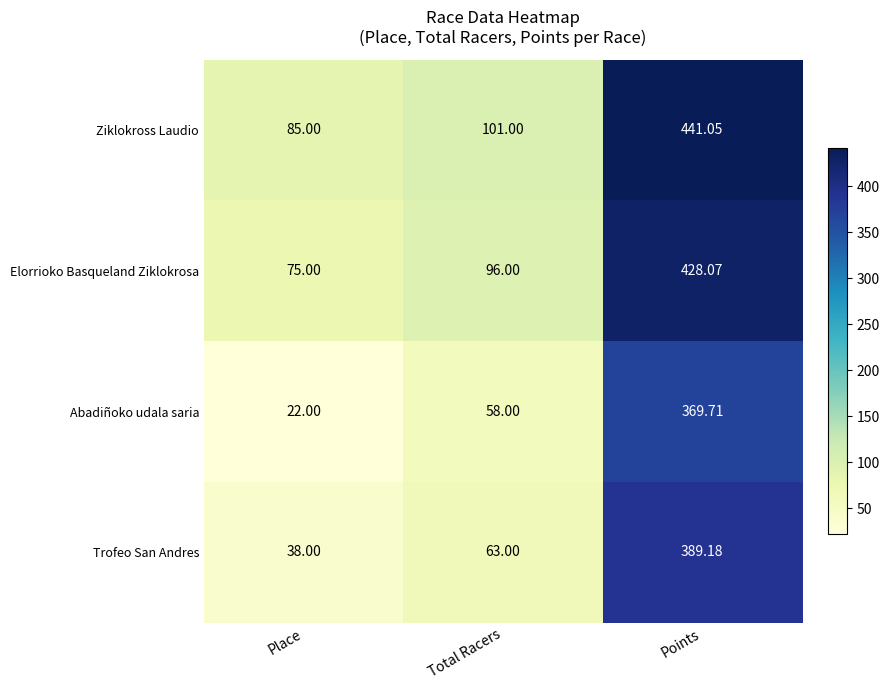

What is the total value across all series at Points?

1628.0